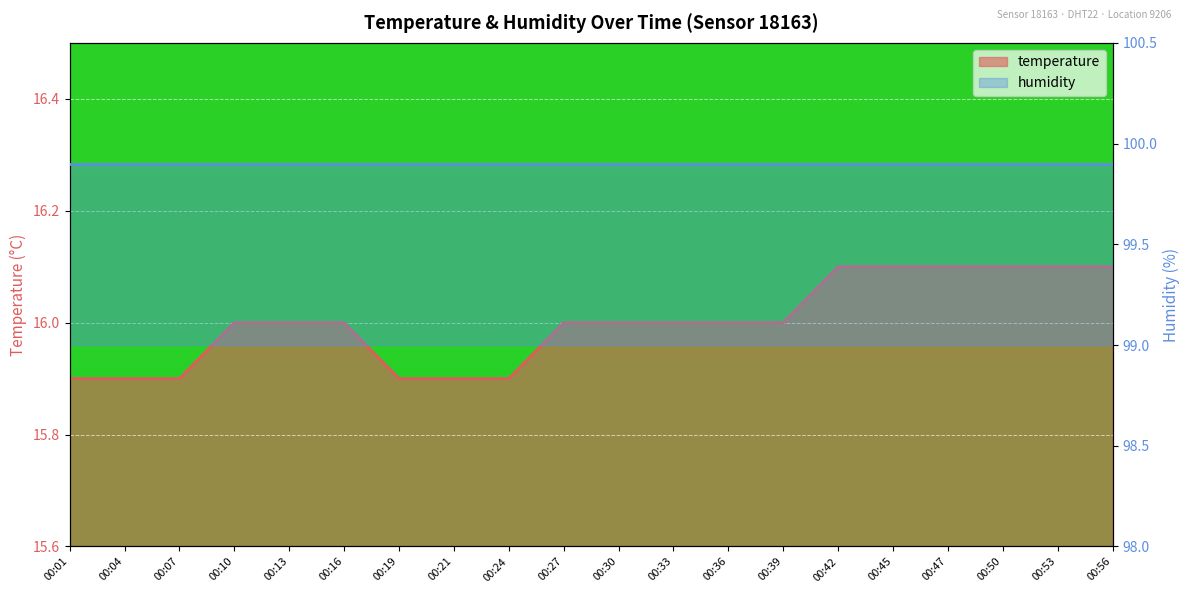

Reading left to right, transcribe all the data shown in this chart.

00:01=15.9	00:04=15.9	00:07=15.9	00:10=16.0	00:13=16.0	00:16=16.0	00:19=15.9	00:21=15.9	00:24=15.9	00:27=16.0	00:30=16.0	00:33=16.0	00:36=16.0	00:39=16.0	00:42=16.1	00:45=16.1	00:47=16.1	00:50=16.1	00:53=16.1	00:56=16.1